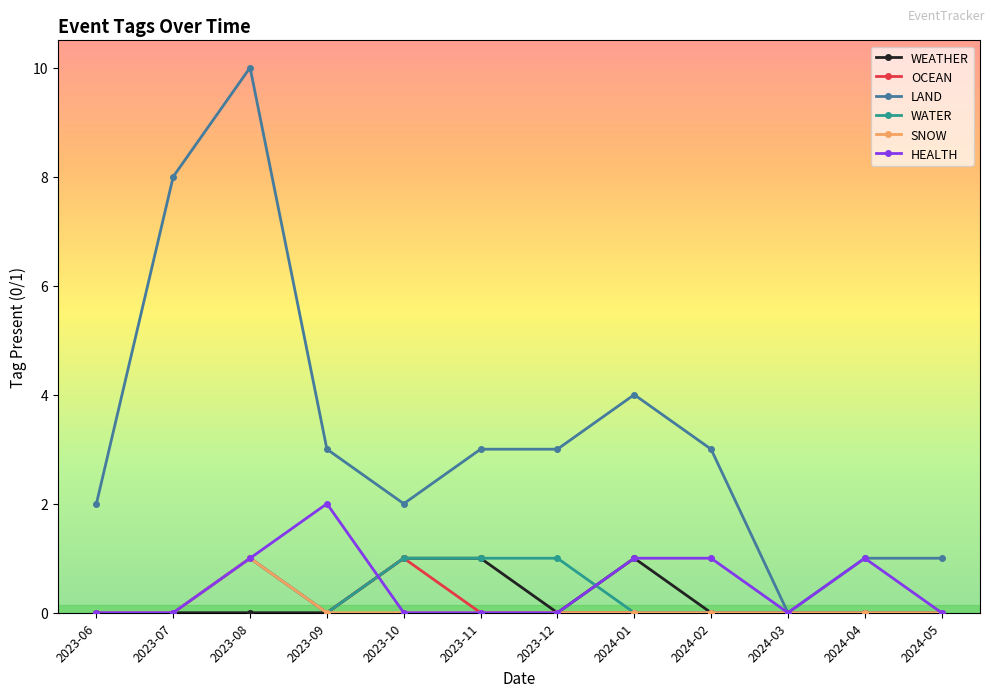

Is it true that SNOW equals 0 at 2023-06?

True